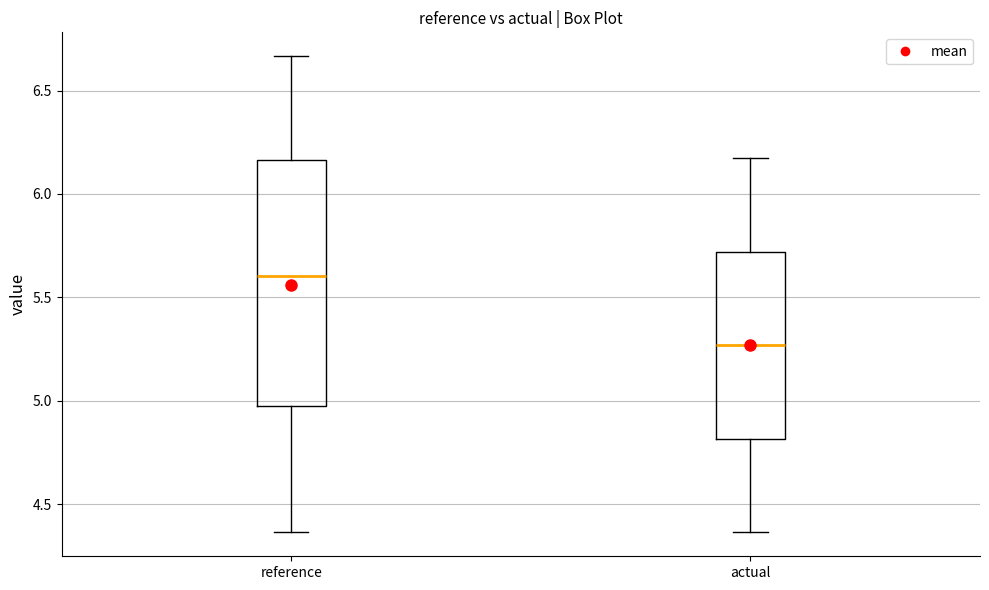

Where is the upper edge of the box for actual on the y-axis? The values are not printed on the chart, so give them approximately, as read against the axis.

5.70